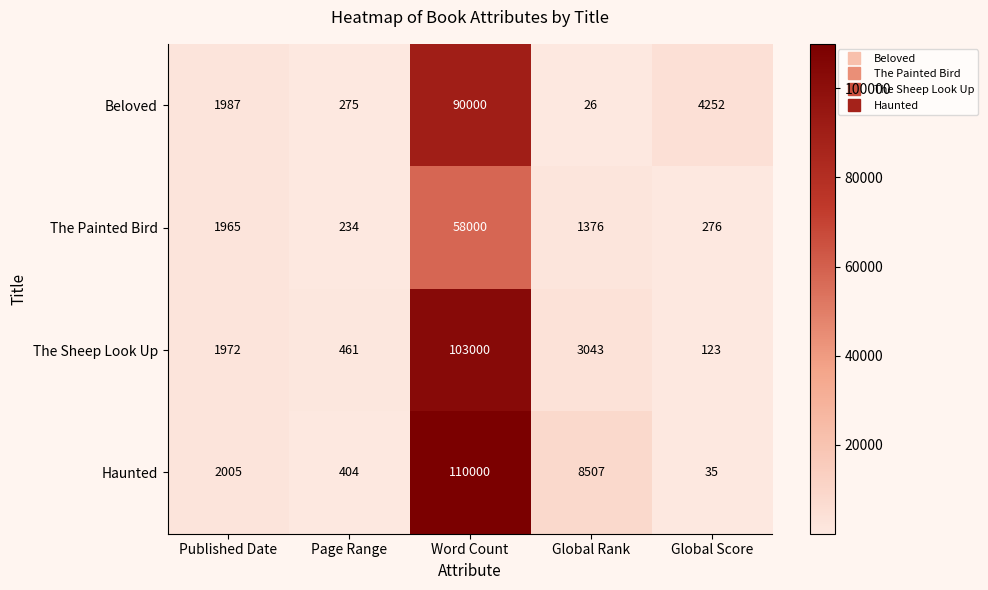

The The Sheep Look Up series shows 103000 at Word Count. True or false?

True